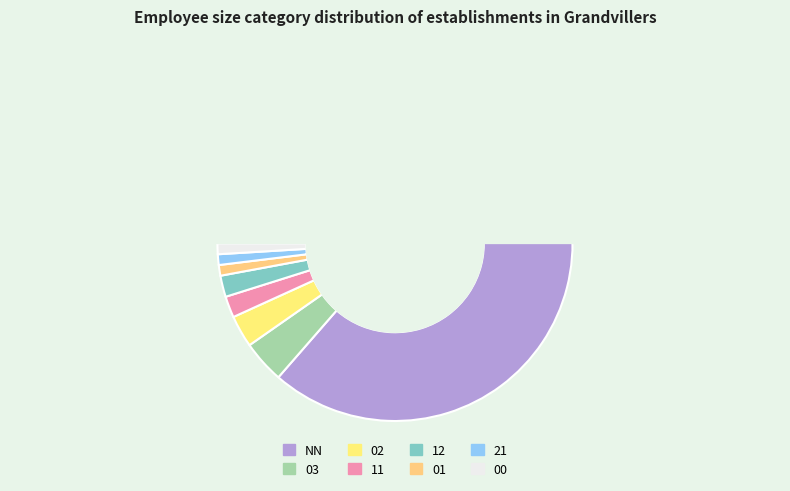

To the nearest percent, what is the difference between the largest and smallest slice percentages?

85%